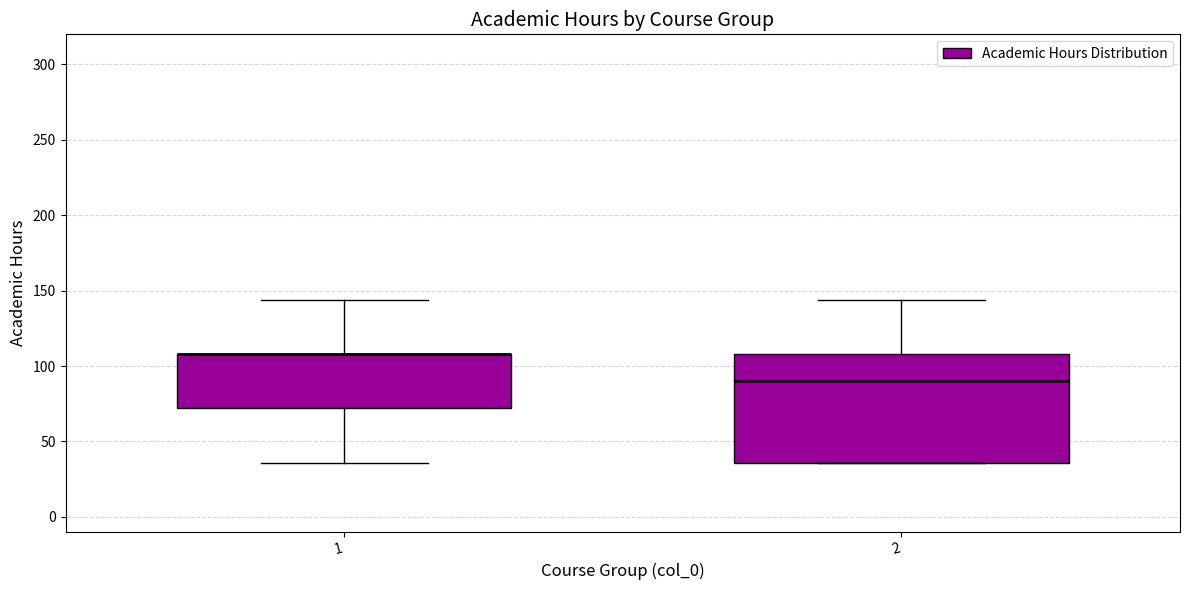

Reading left to right, read every box against the y-axis: the position of its median line, the range the box covers, and the ends of its whiskers. The values are not printed on the chart, so give them approximately, as read against the axis.

1: median 110 (drawn on the box's upper edge), box 70 to 110, whiskers 35 to 145
2: median 90, box 35 to 110, whiskers 35 to 145